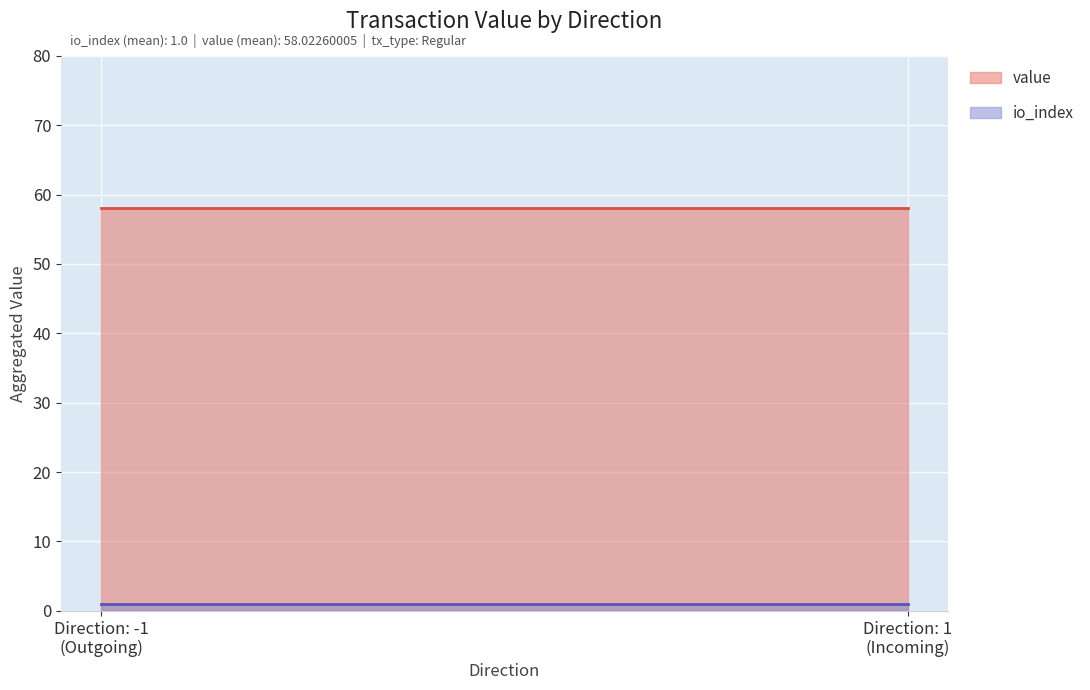

What is the sum of all value values?

116.0